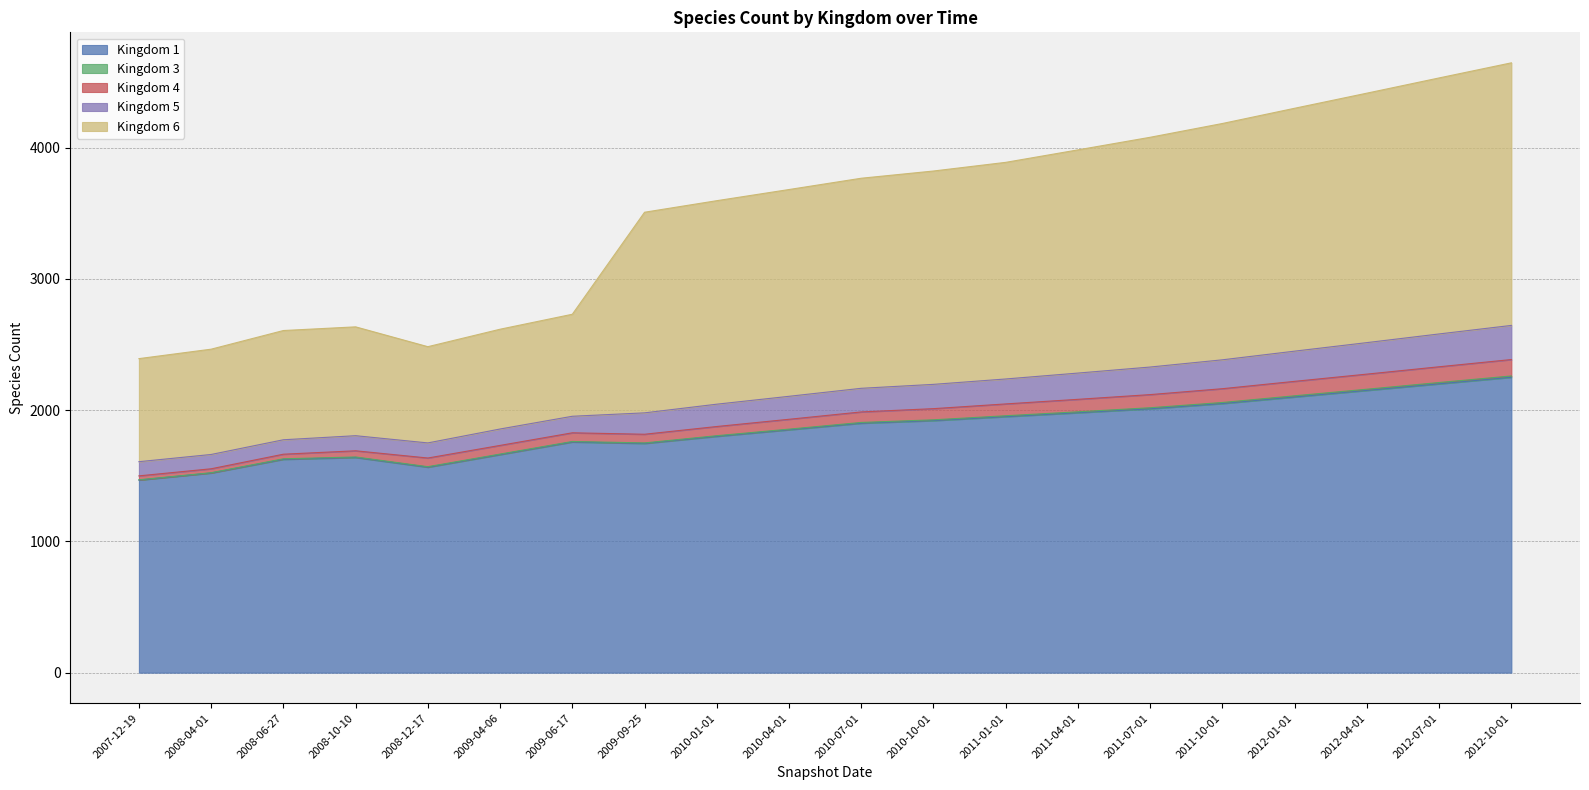

What is the difference between the maximum and minimum values in the Kingdom 3 series?

8